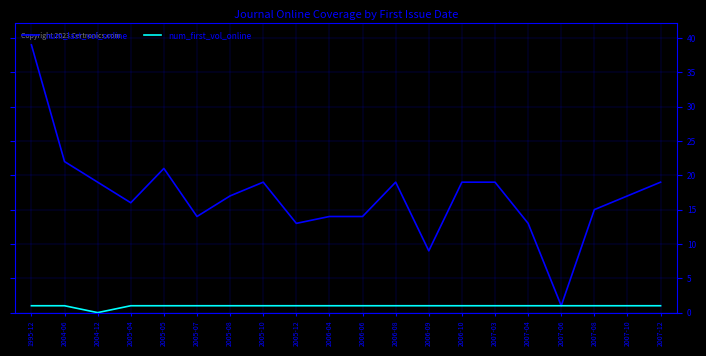

Is it true that num_last_vol_online equals 31 at 2005-08?

False